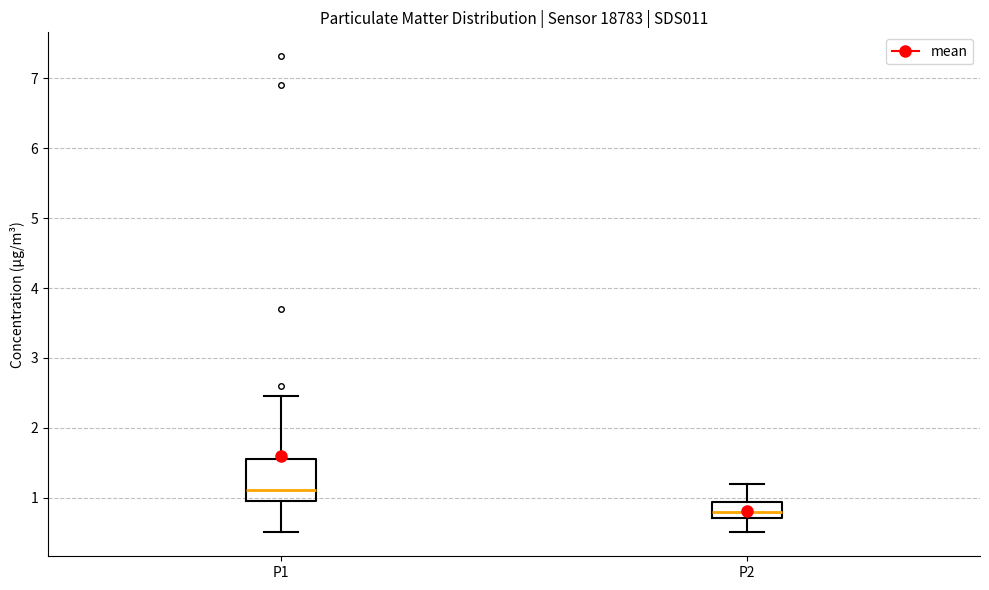

Reading left to right, transcribe this box plot: for each box, give where its median line is, the range the box spans, and where its two whiskers end, as read against the y-axis. The values are not printed on the chart, so give them approximately, as read against the axis.

P1: median 1.1, box 0.9 to 1.6, whiskers 0.5 to 2.5
P2: median 0.8, box 0.7 to 0.9, whiskers 0.5 to 1.2